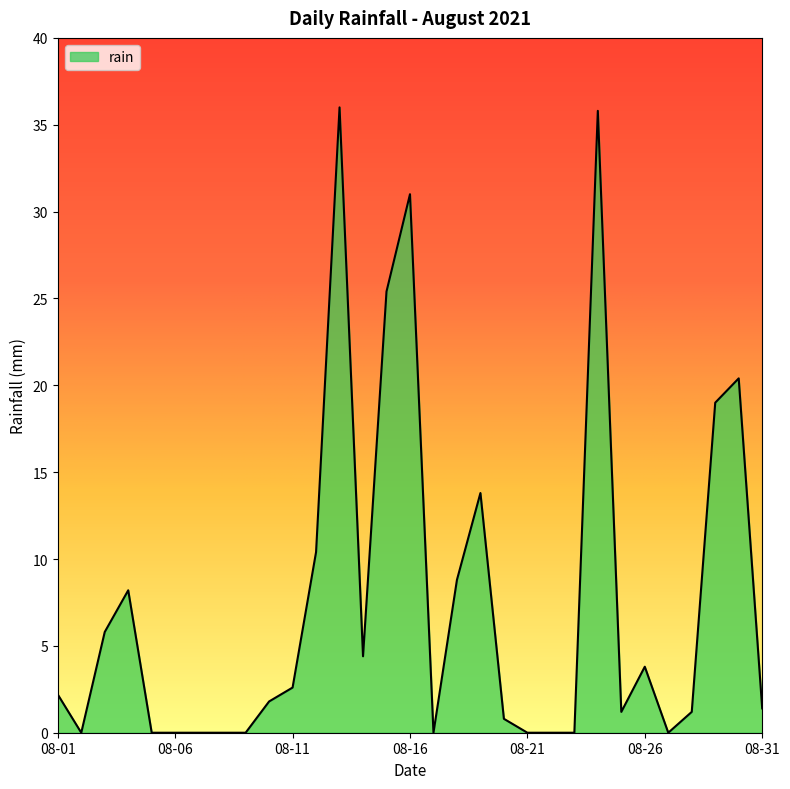

What is the difference between the second highest and minimum values?

35.8